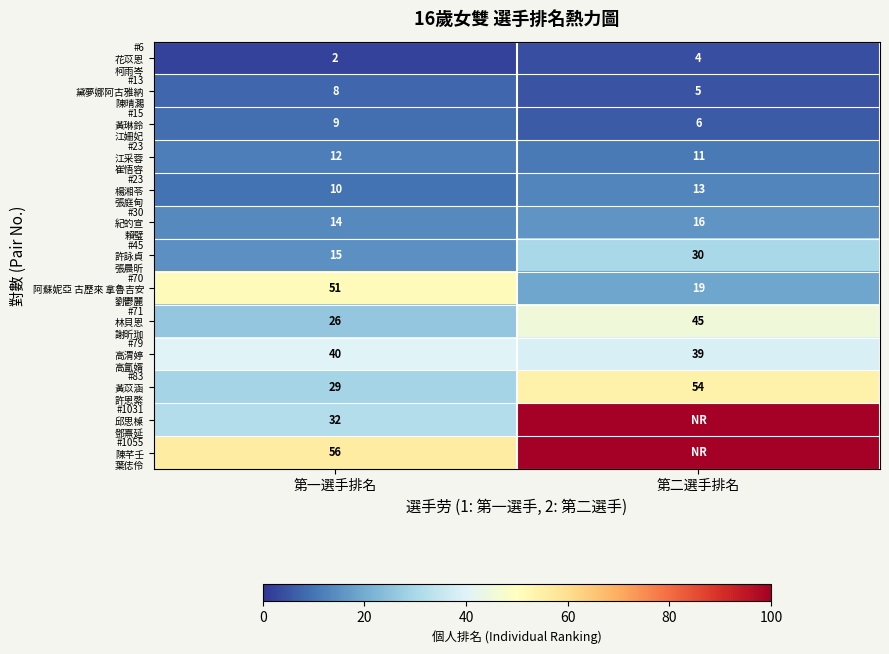

What is the total value across all series at 第一選手排名?

304